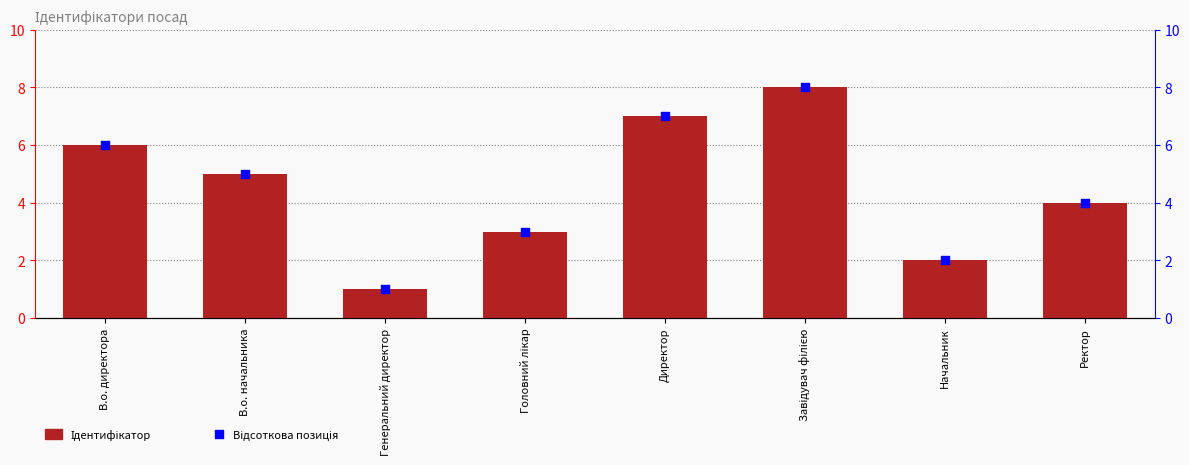

Which series reaches the maximum Y coordinate?

Ідентифікатор